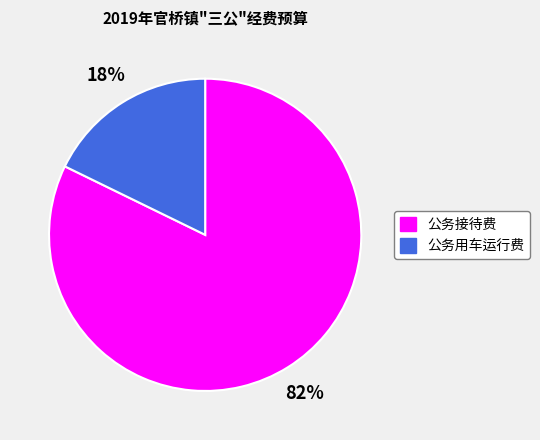

Combined, do 公务接待费 and 公务用车运行费 account for over 50%?

Yes